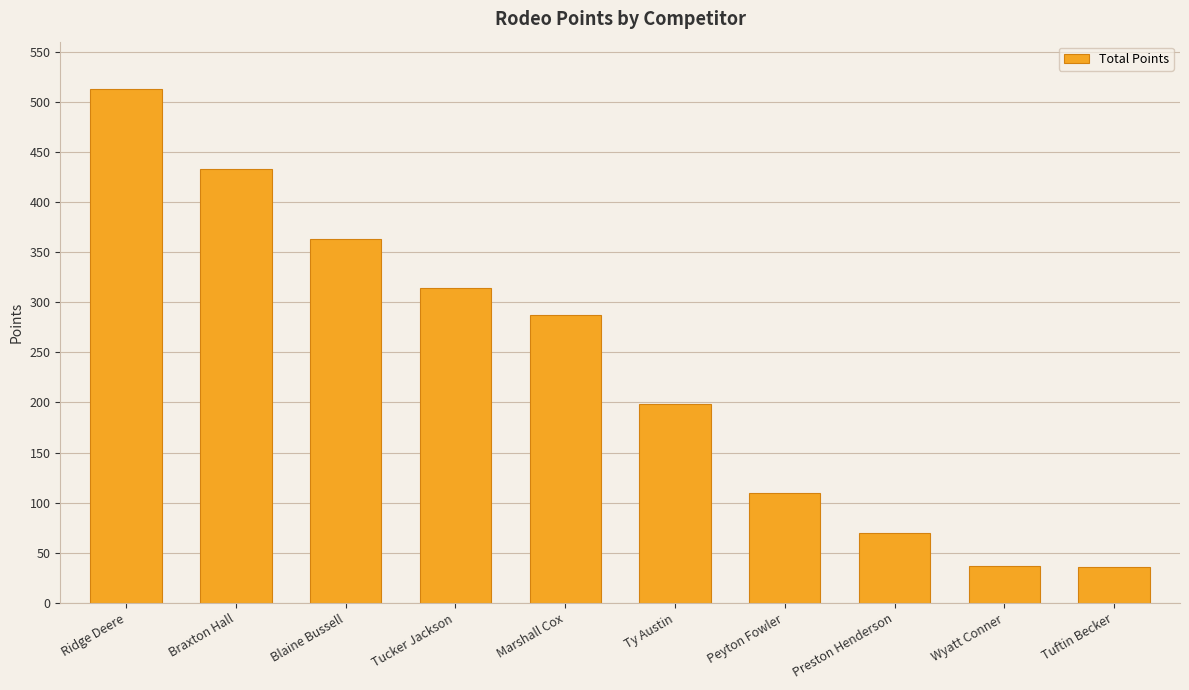

What is the ratio of the value at Blaine Bussell to the value at Tucker Jackson?

1.2